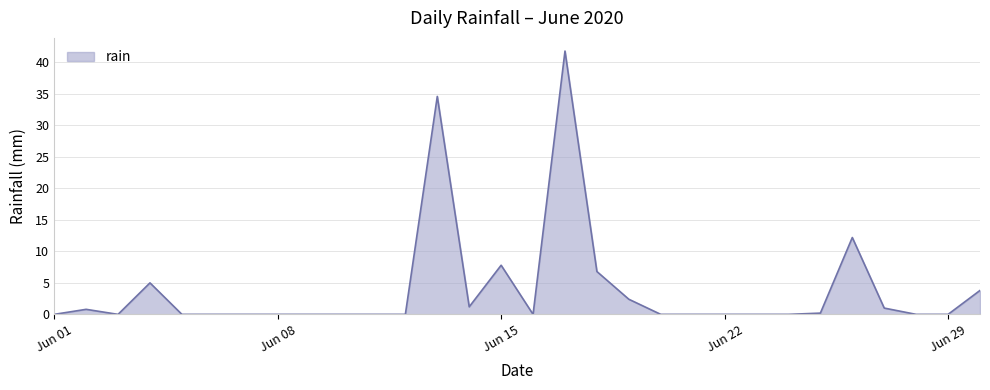

What is the difference between the maximum and minimum values?

41.8